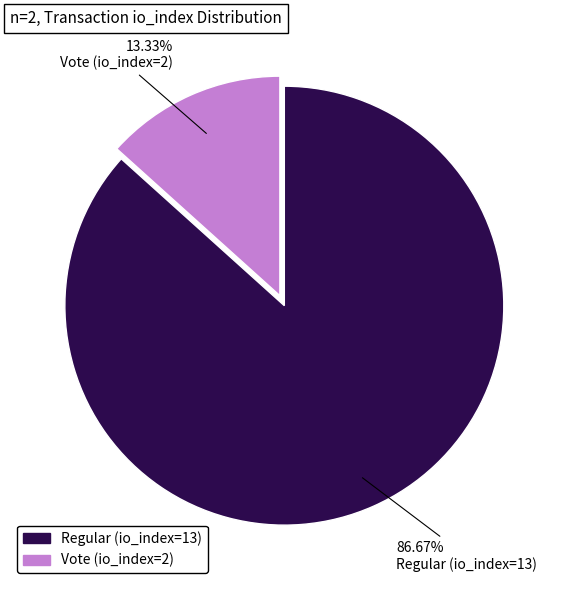

Approximately how many times larger is the value at Regular (io_index=13) compared to Vote (io_index=2)?

6.5